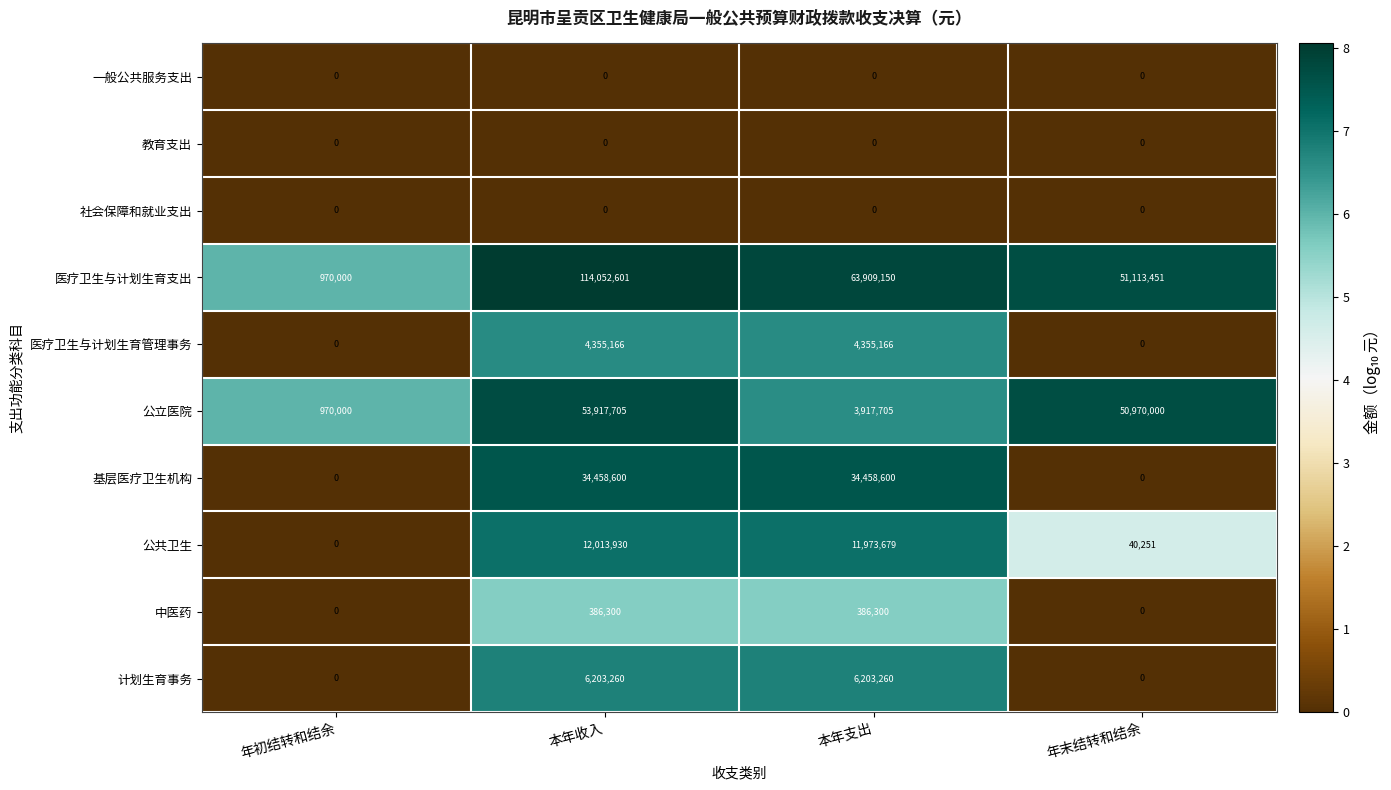

What is the greatest value displayed?

114052601